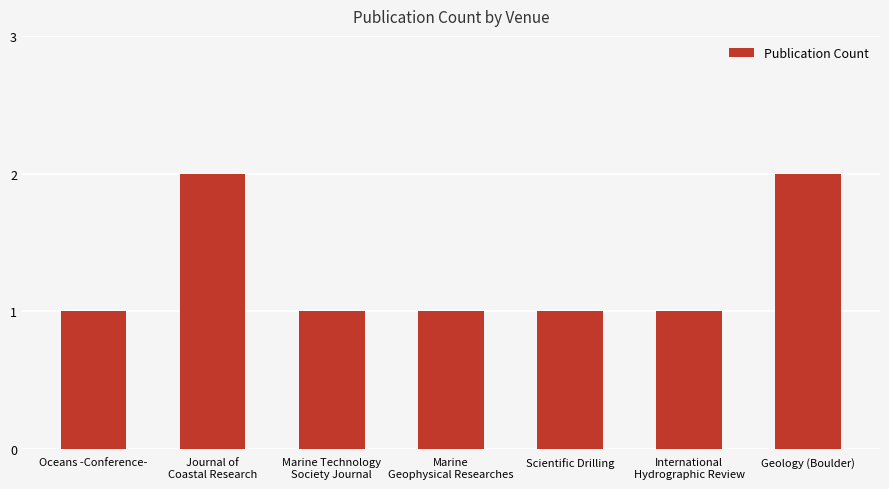

What is the ratio of the value at Oceans -Conference- to the value at Geology (Boulder)?

0.5